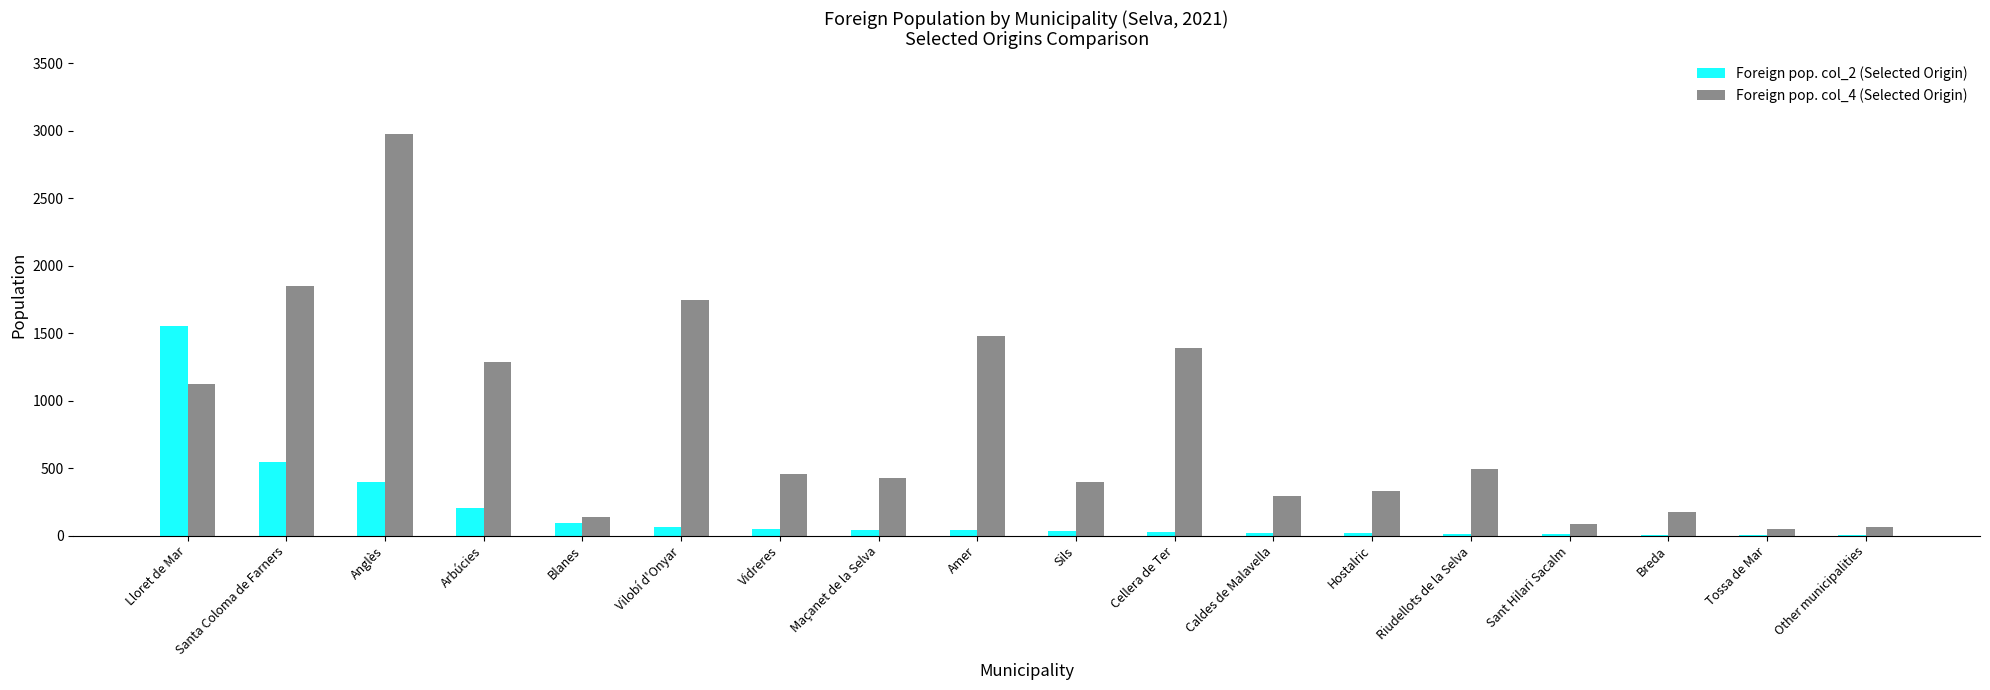

Count the number of categories in the chart.

18